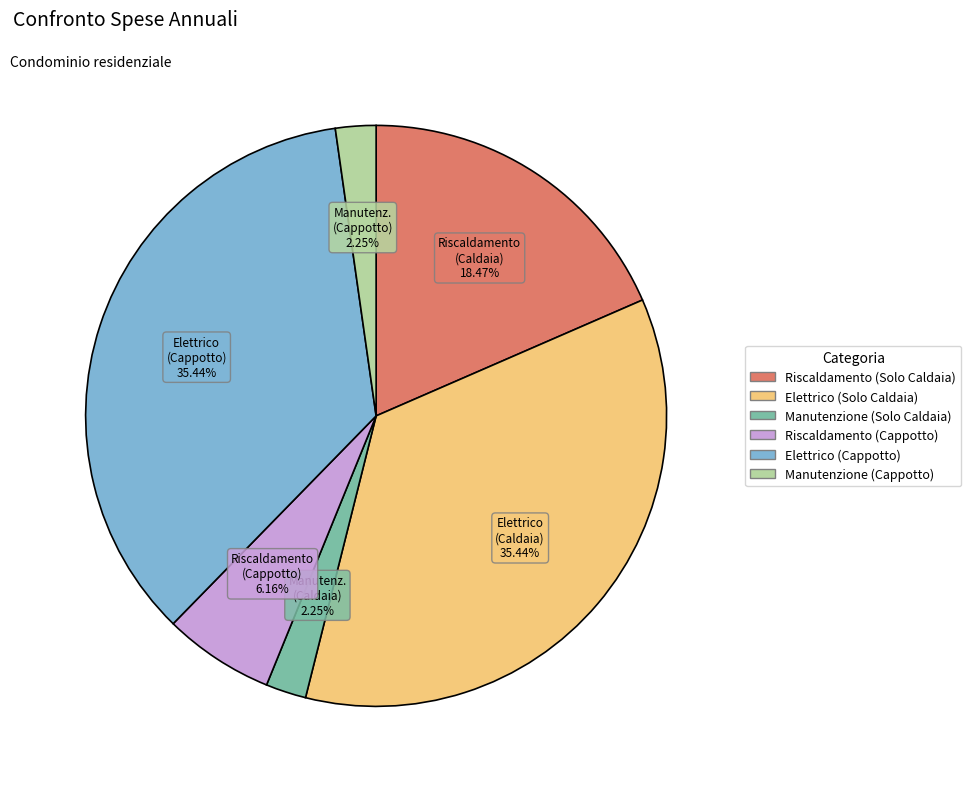

Which has a higher value, Elettrico (Solo Caldaia) or Riscaldamento (Cappotto)?

Elettrico (Solo Caldaia)